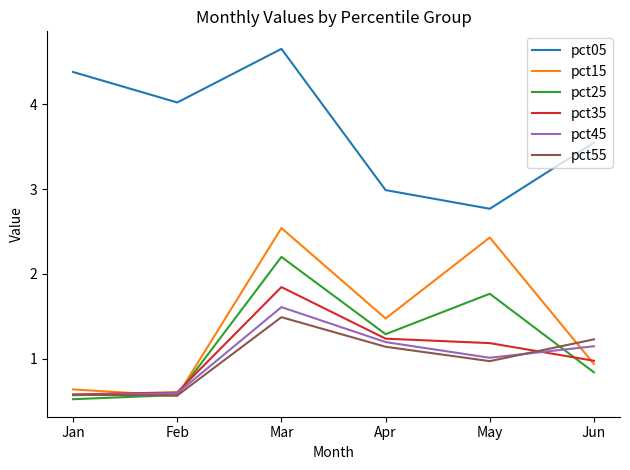

Is the value of pct45 at Mar greater than the value of pct35 at Feb?

Yes